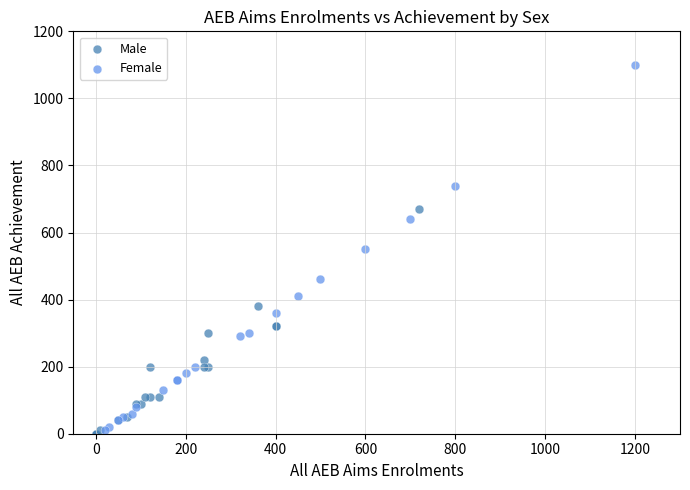

What are all the series names shown in the legend?

Male, Female